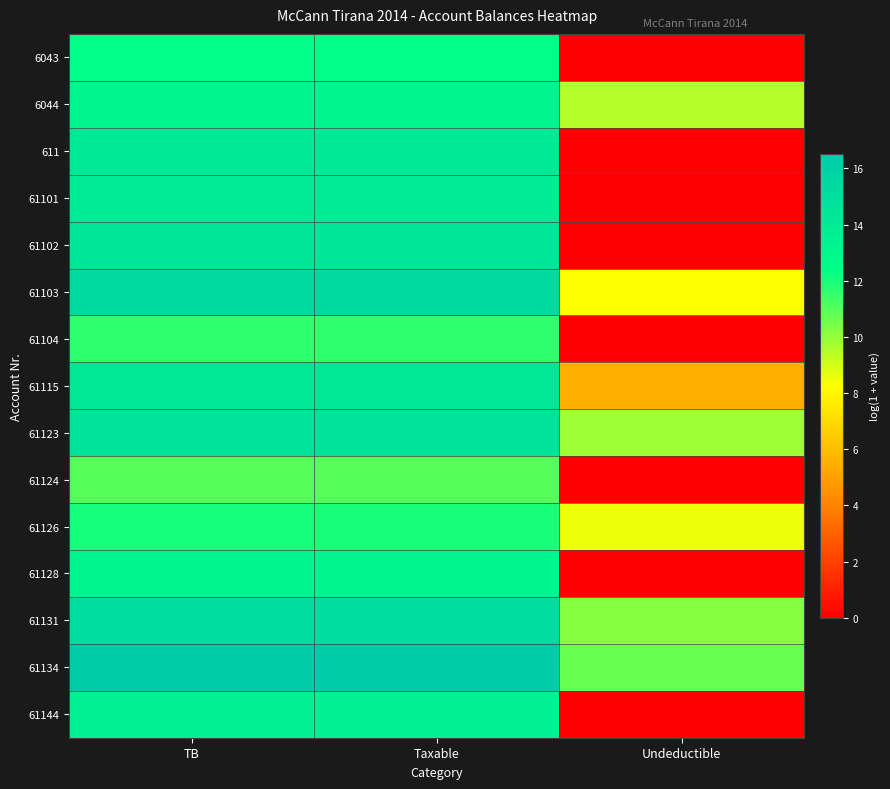

List the series in order of their peak value, highest first.

61134, 61103, 61131, 61123, 61102, 61115, 611, 61101, 61144, 6044, 61128, 6043, 61126, 61104, 61124